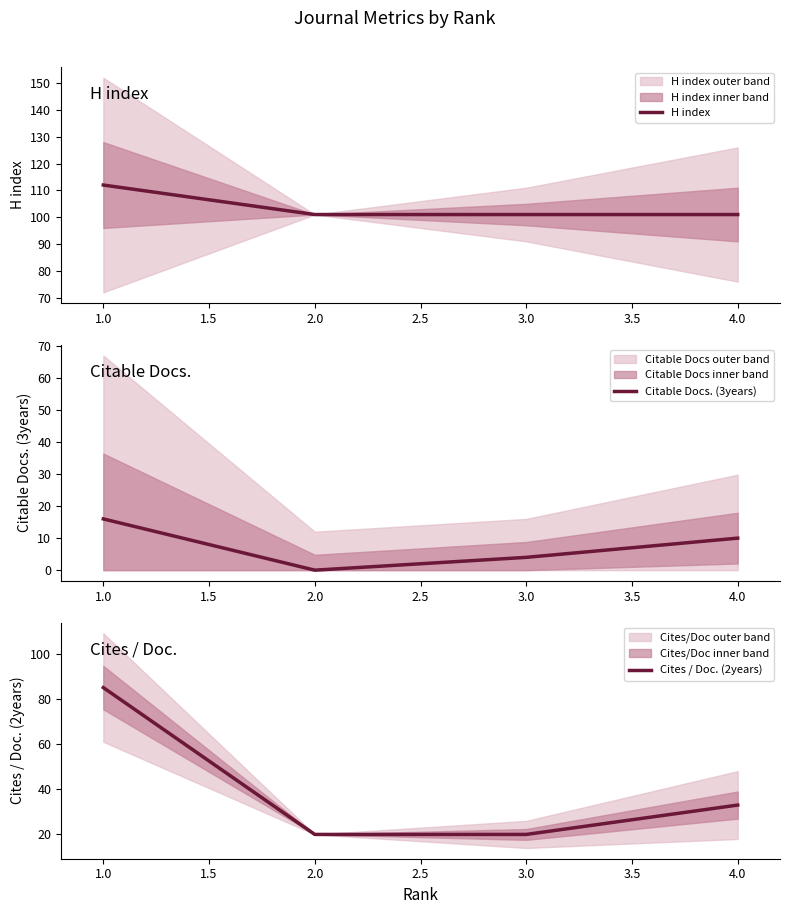

What is the lowest value of the H index series?

101